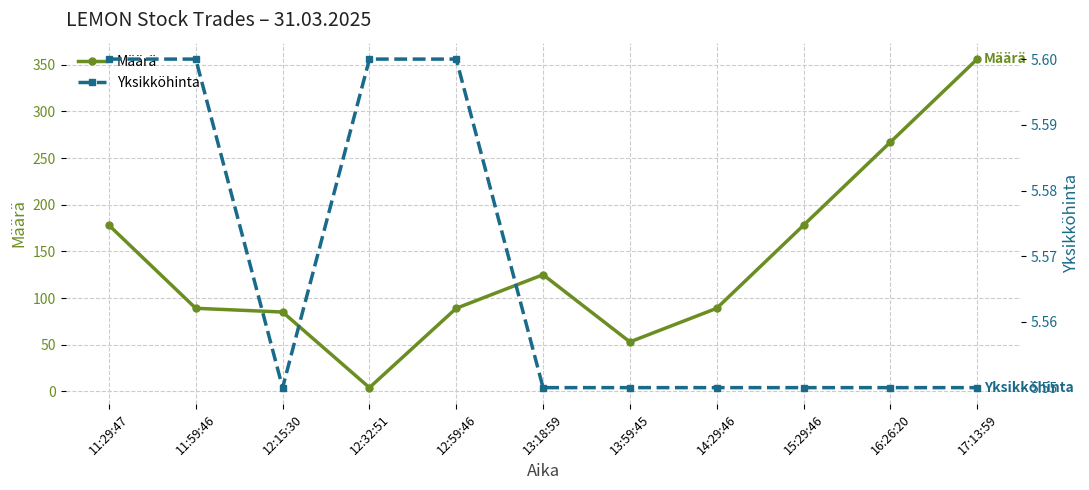

What is the highest value of the Yksikköhinta series?

5.6